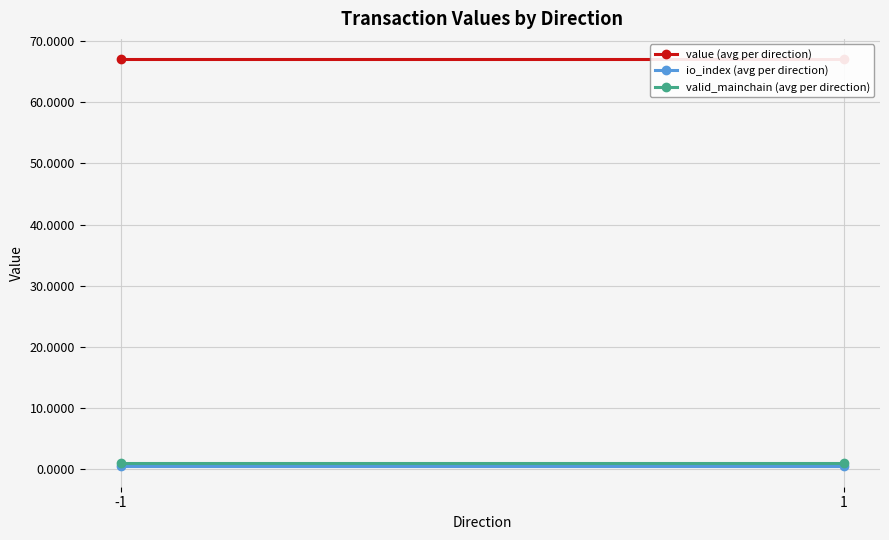

Which series has the widest spread of values?

value (avg per direction)